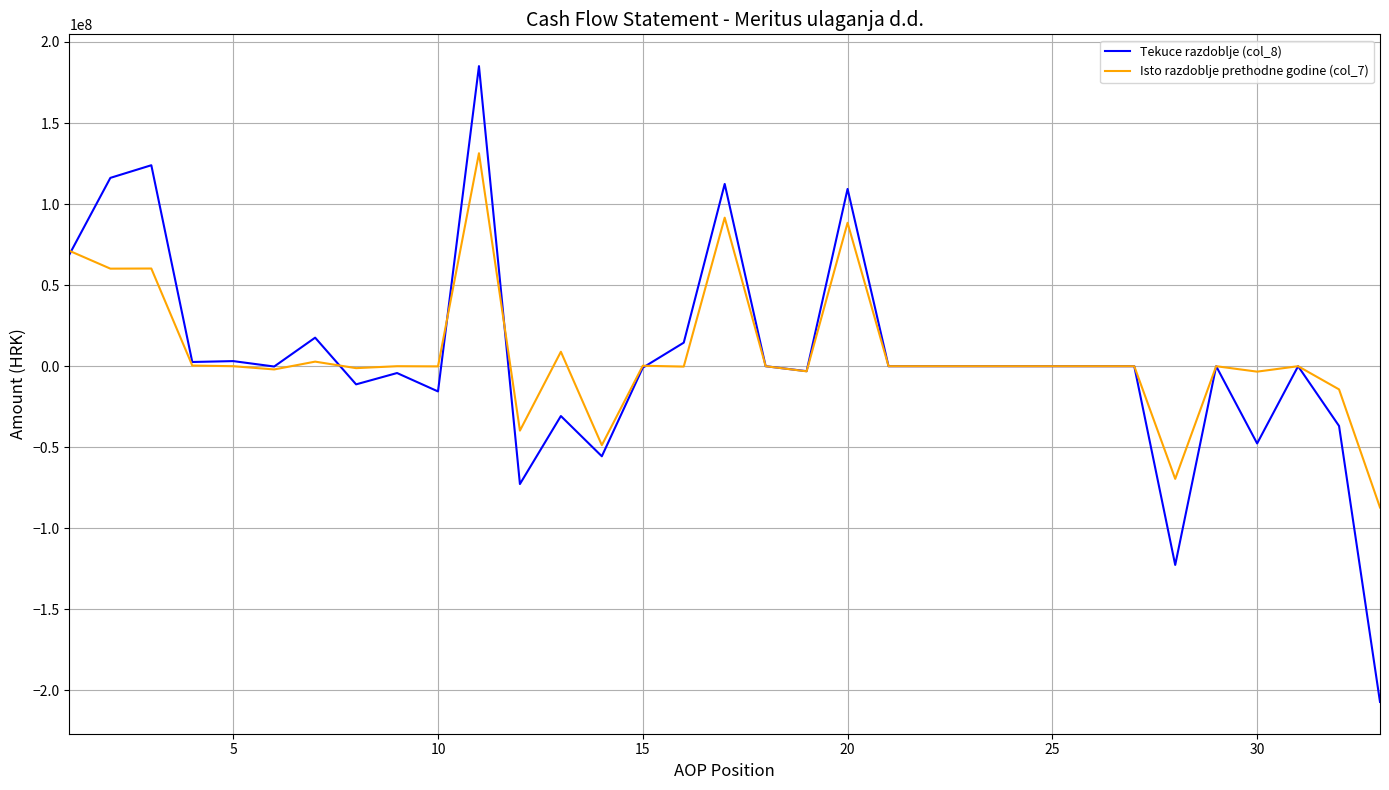

What is the highest value of the Isto razdoblje prethodne godine (col_7) series?

131351572.3